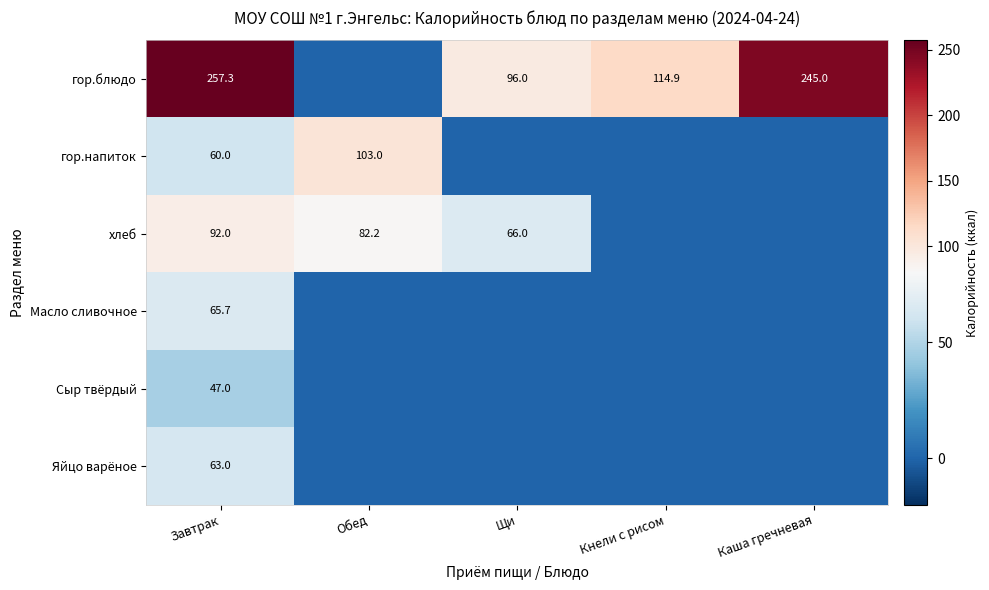

Which has a higher value, Щи or Кнели с рисом?

Кнели с рисом